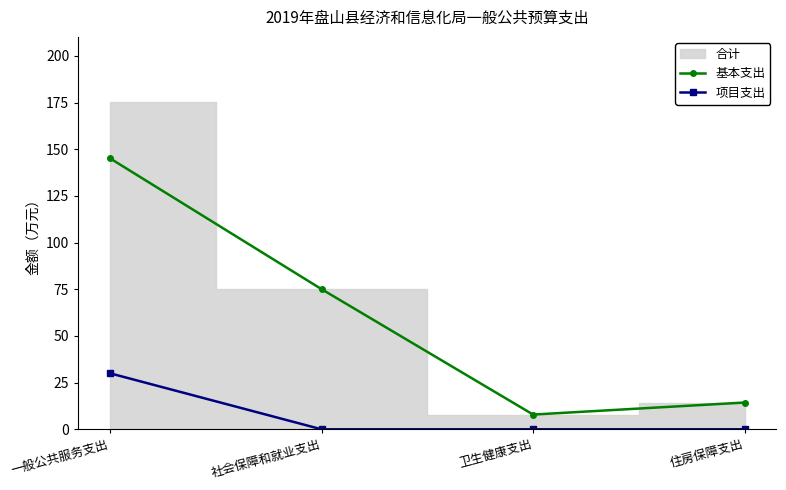

At which label is 项目支出 closest to 15?

一般公共服务支出